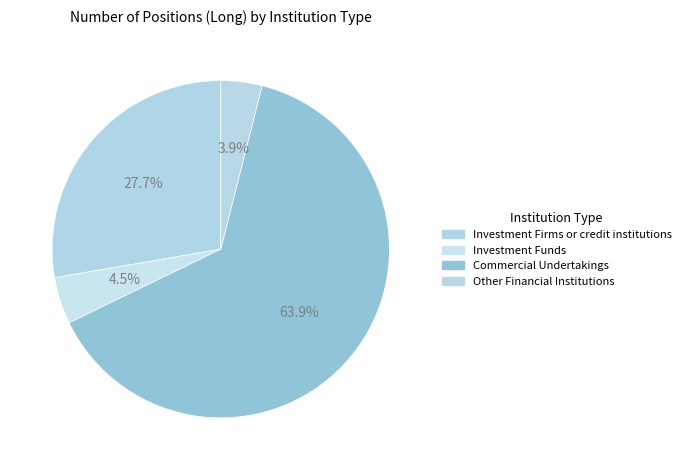

What is the change in value from Investment Funds to Other Financial Institutions?

-140.9